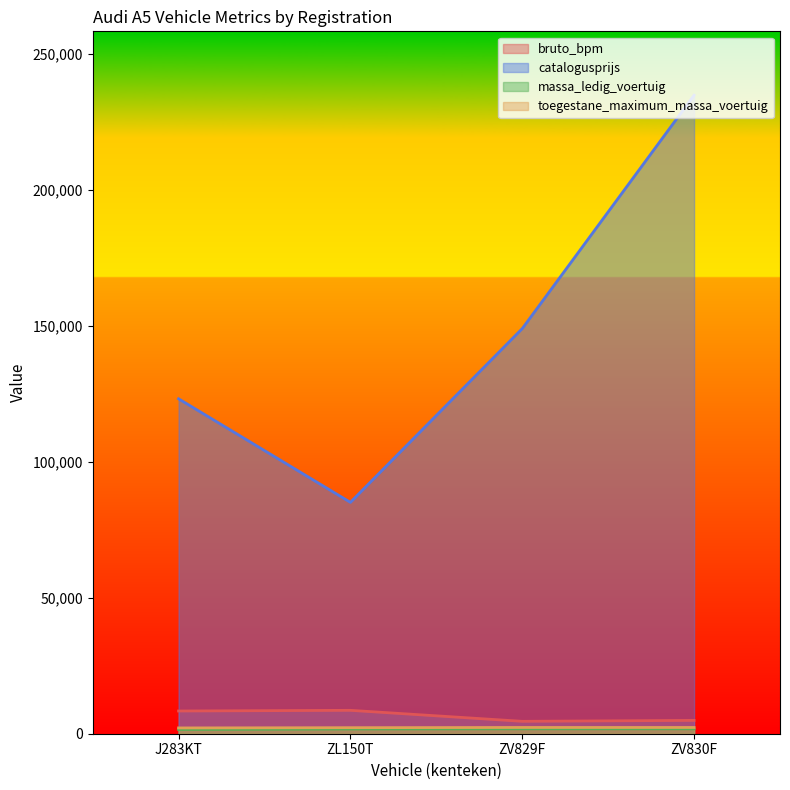

True or false: massa_ledig_voertuig and catalogusprijs intersect in this chart.

False